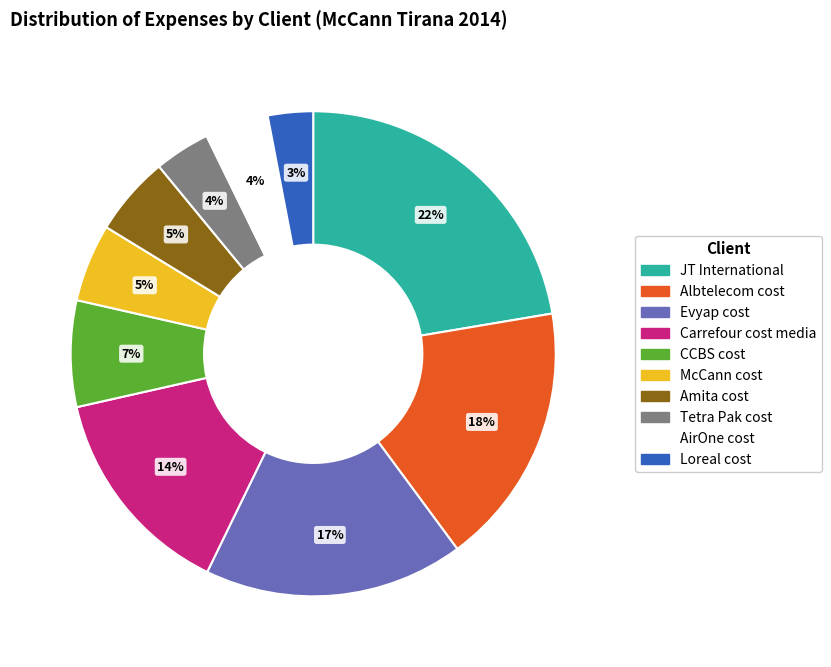

Count the number of slices in the pie.

10